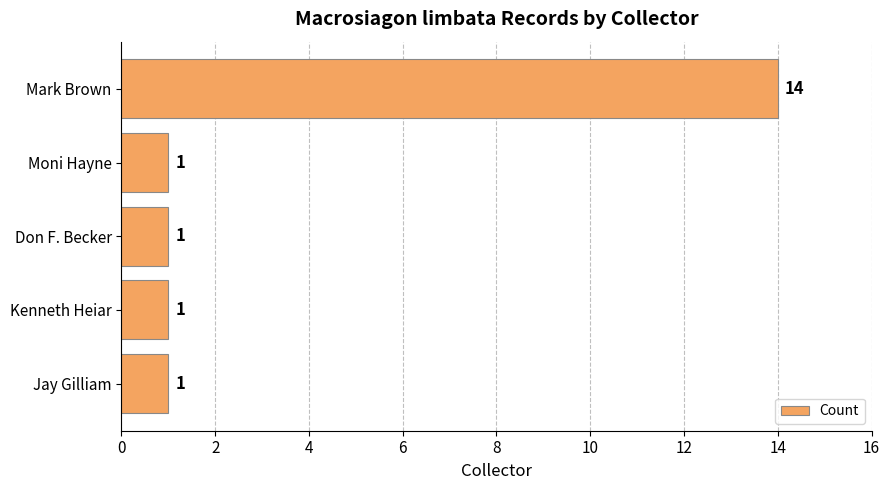

The value at Don F. Becker is 1. True or false?

True